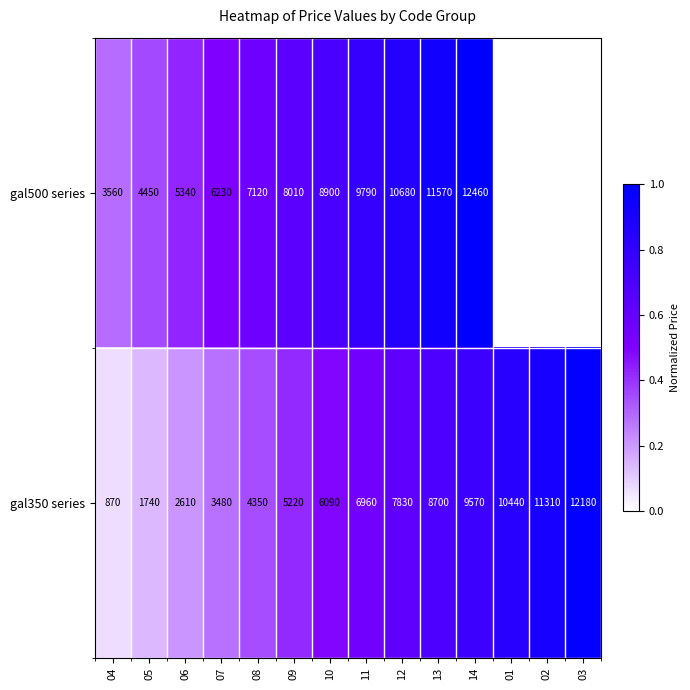

List the labels in order of gal350 series value, smallest first.

04, 05, 06, 07, 08, 09, 10, 11, 12, 13, 14, 01, 02, 03